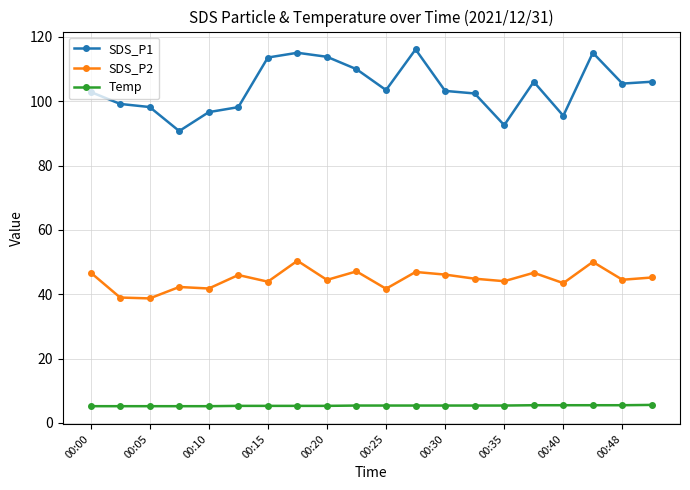

What is the sum of all SDS_P1 values?

2083.8